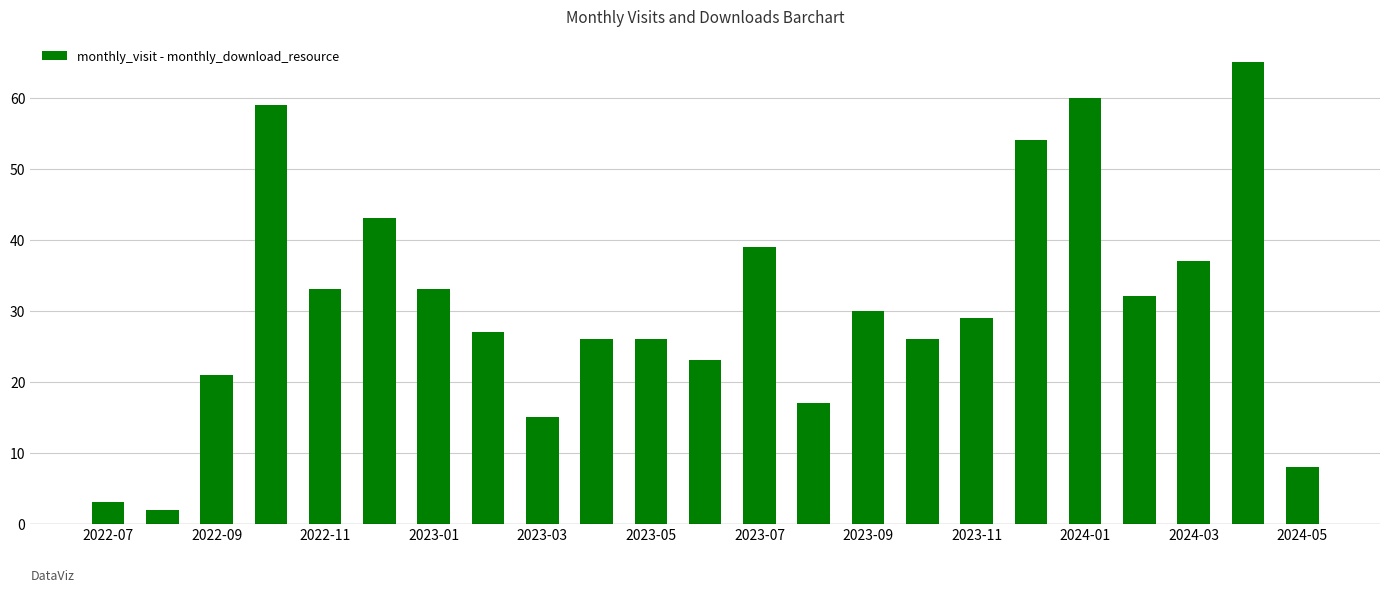

Reading left to right, extract all data points from this chart.

3	2	21	59	33	43	33	27	15	26	26	23	39	17	30	26	29	54	60	32	37	65	8